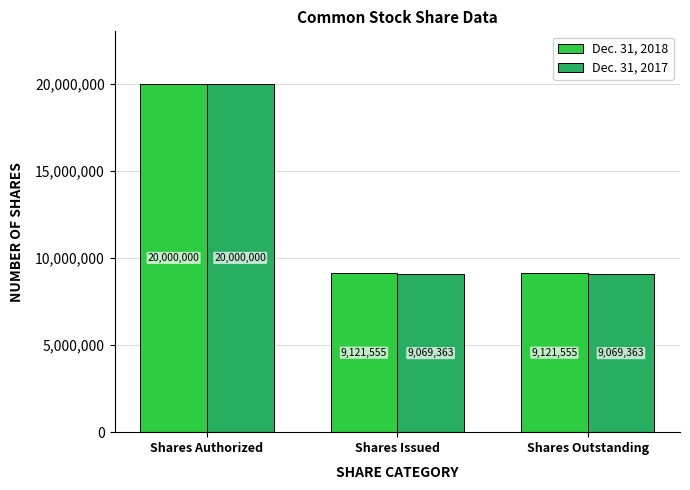

Is it true that Dec. 31, 2018 equals 32315512 at Shares Authorized?

False